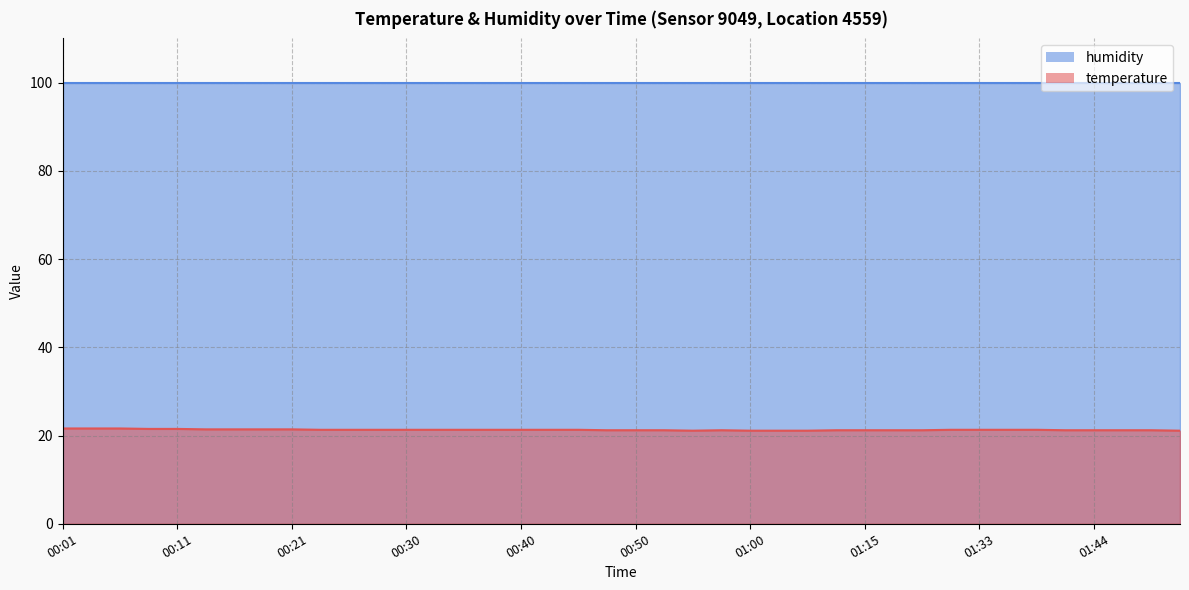

Which label corresponds to the smallest value in the chart?

00:55